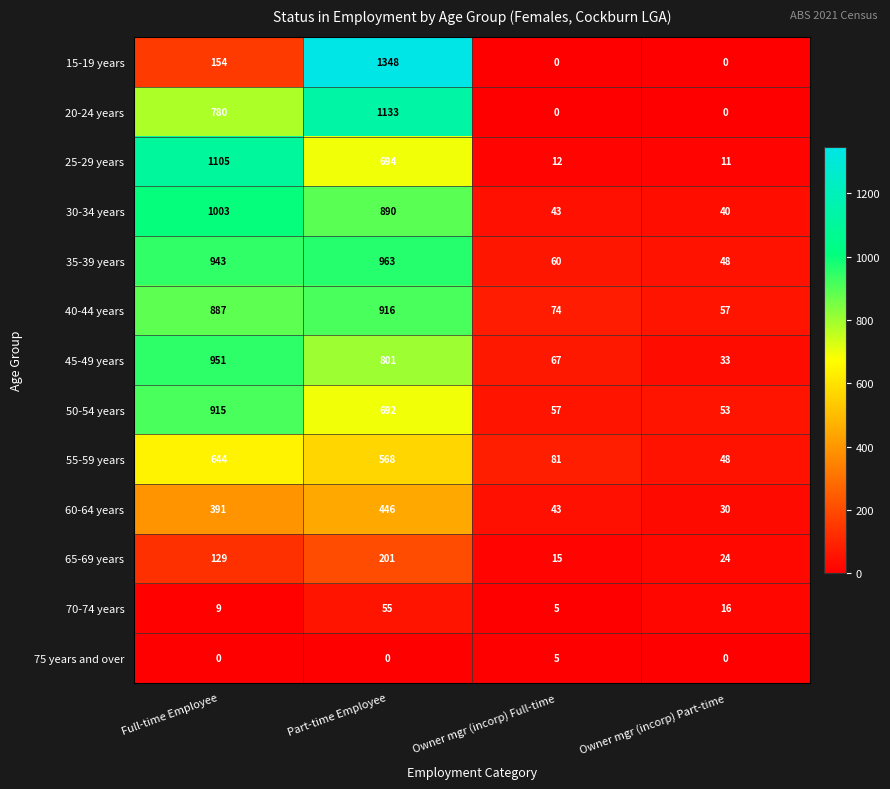

What value does the 40-44 years series have at Part-time Employee?

916